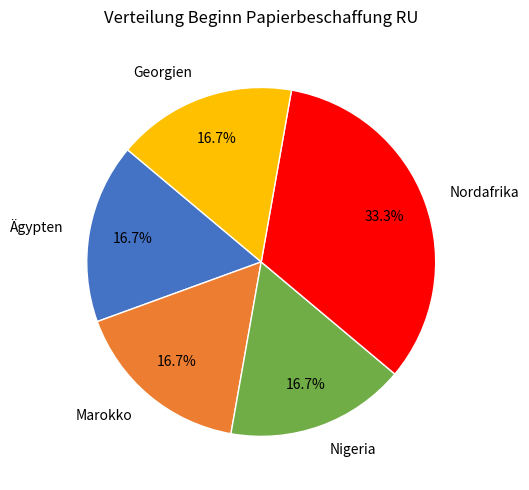

How many segments does this pie chart have?

5